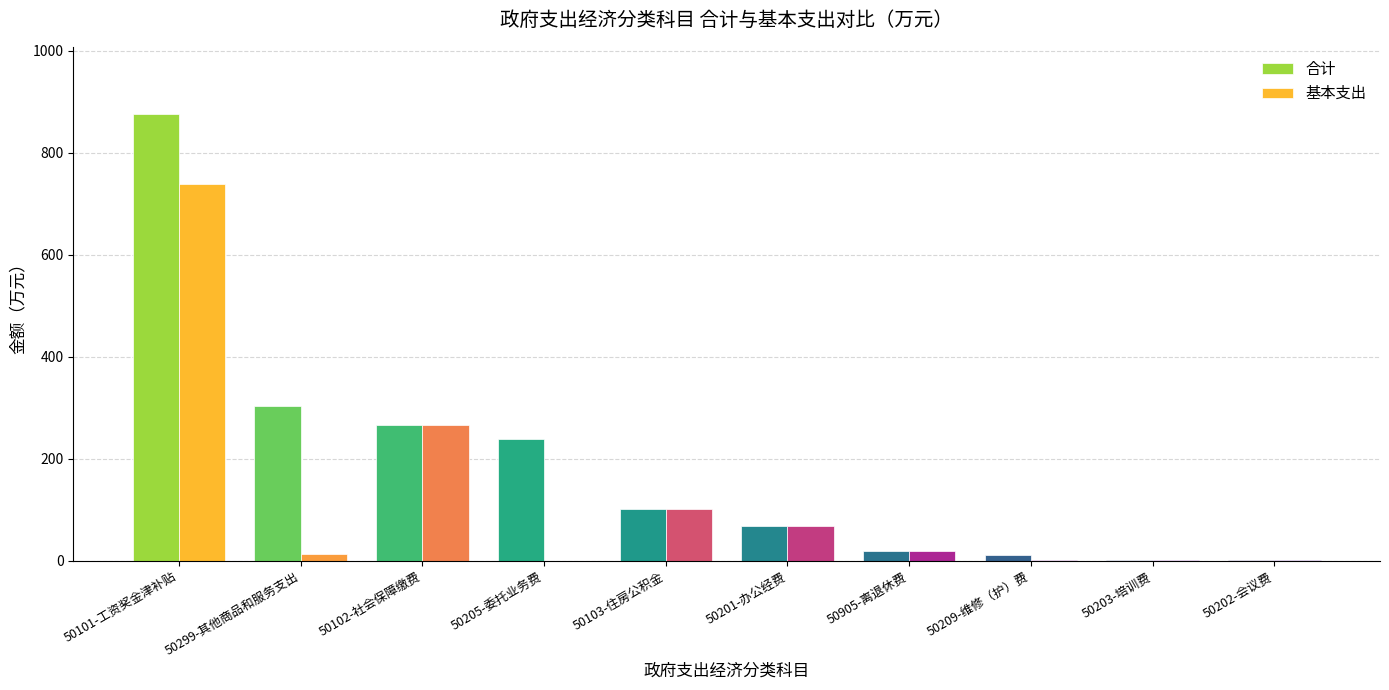

The value of 基本支出 at 50201-办公经费 is 23.8. True or false?

False